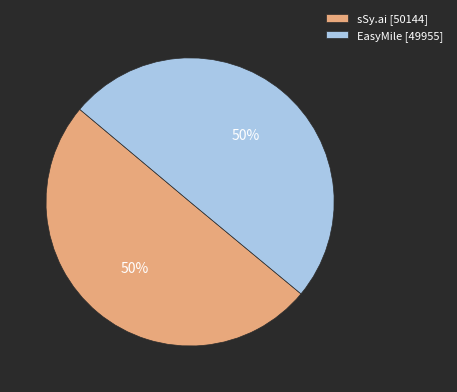

Count the number of slices in the pie.

2